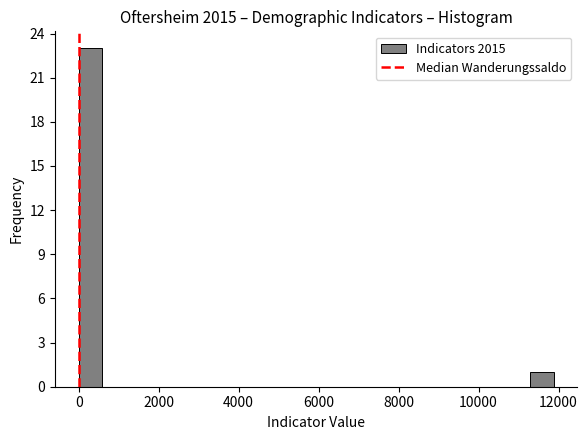

Read against the x-axis, roughly where is the centre of the tallest bar?

200